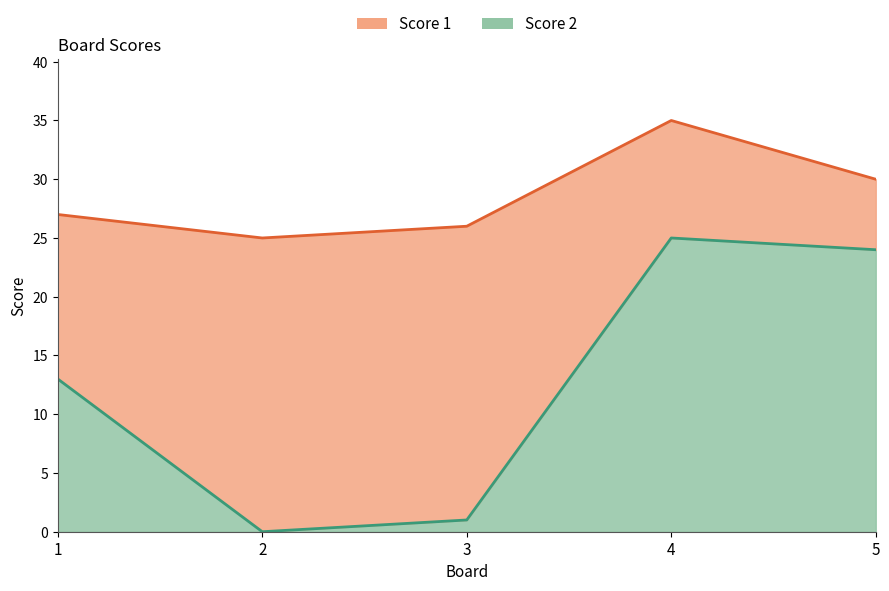

At which category does the data reach its first local peak?

4